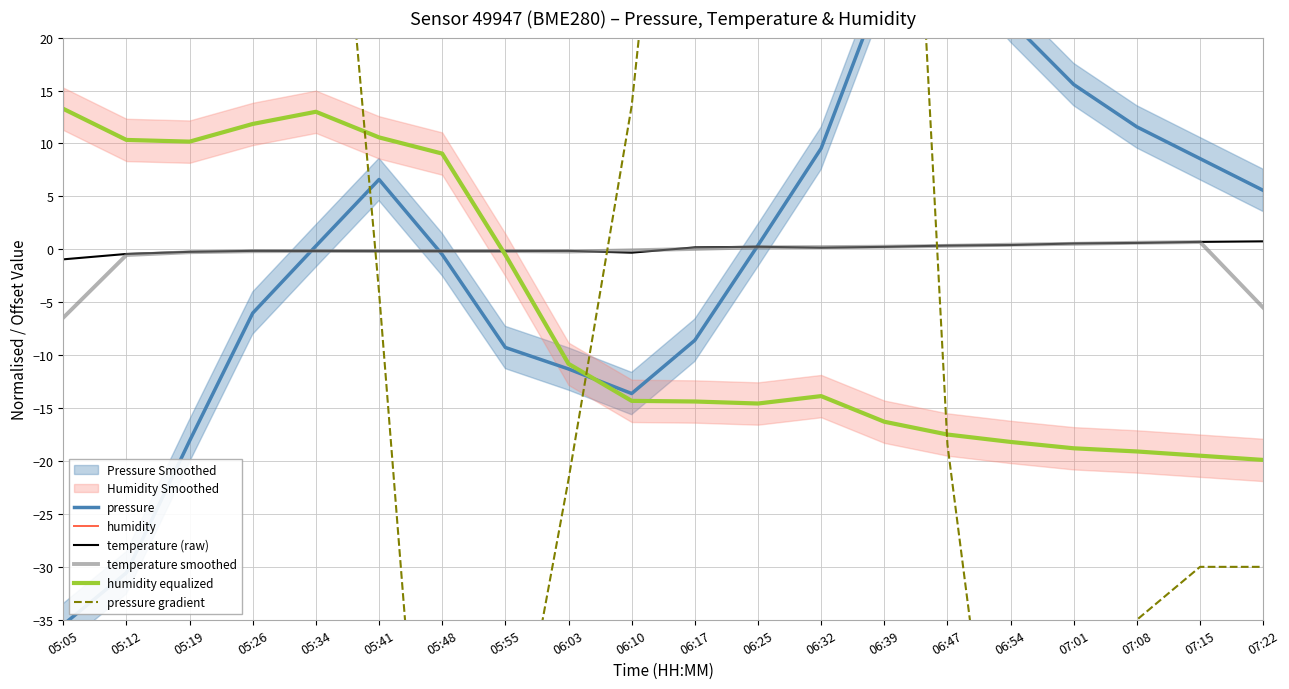

At which category is the sum across all series the highest?

05:19